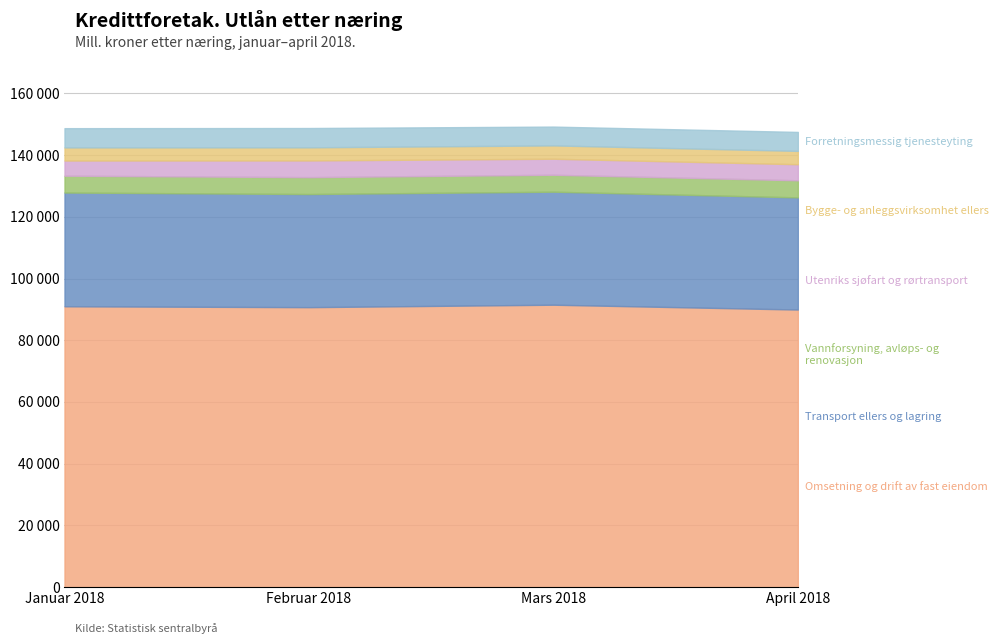

At how many categories does at least one series exceed 70969?

4